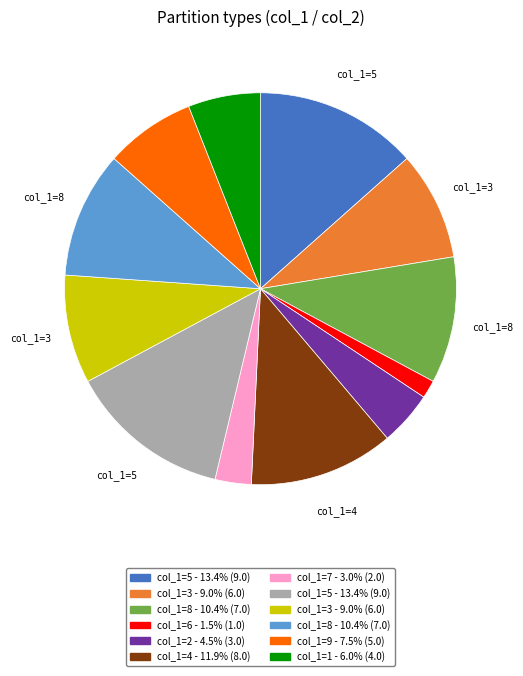

Does any single category account for the majority?

No